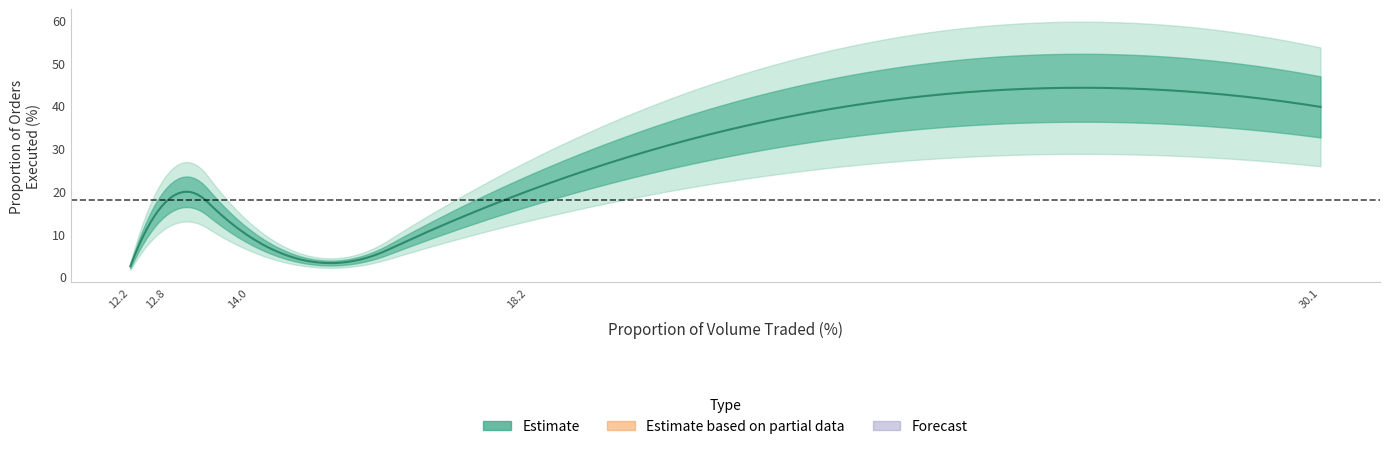

True or false: Proportion of orders executed as percentage of total in that class and Percentage of Passive orders intersect in this chart.

False